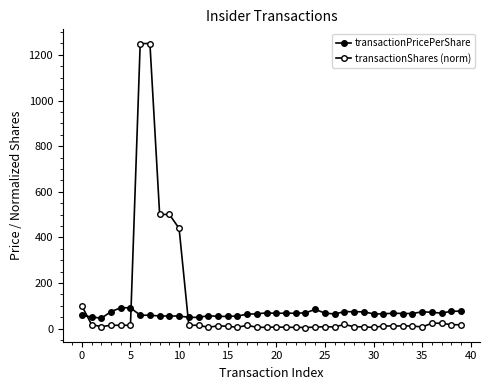

How many data points does each series have?

40